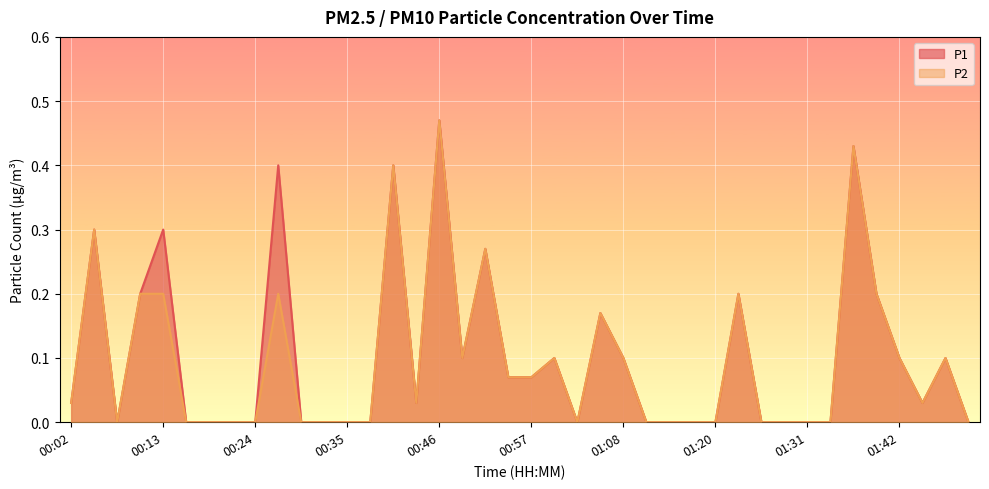

What is the average value of the P2 series?

0.1